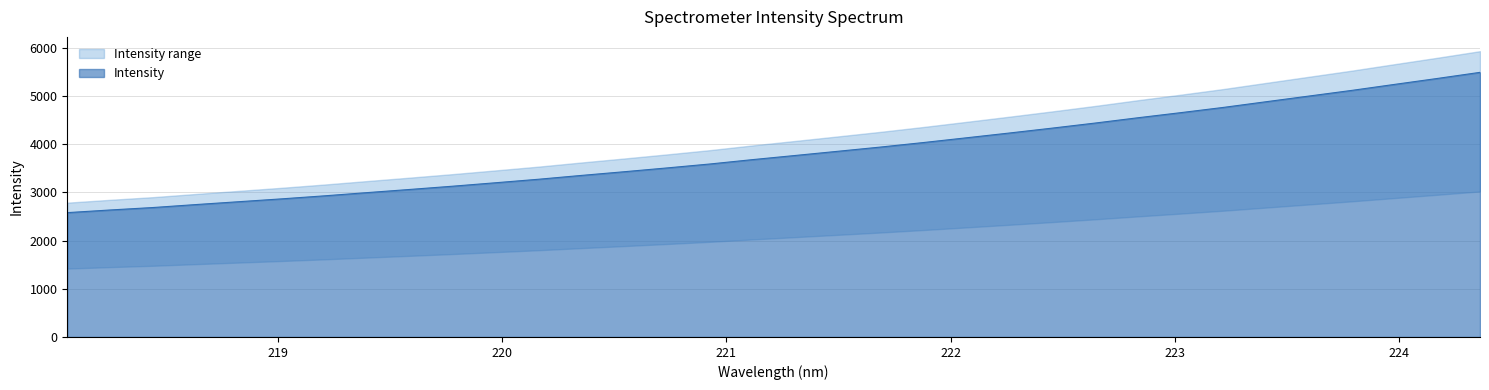

What is the difference between the maximum and second lowest values?

2857.9